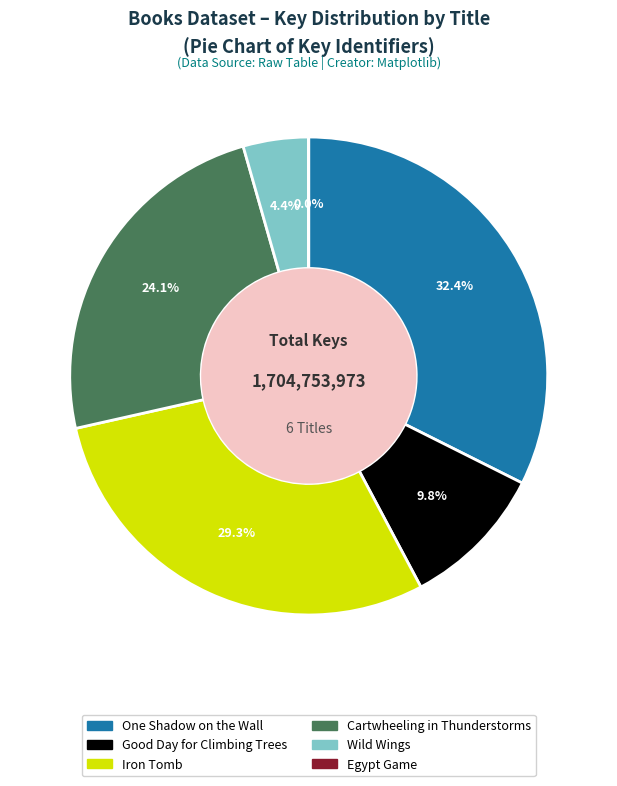

Is there a majority slice in this chart?

No